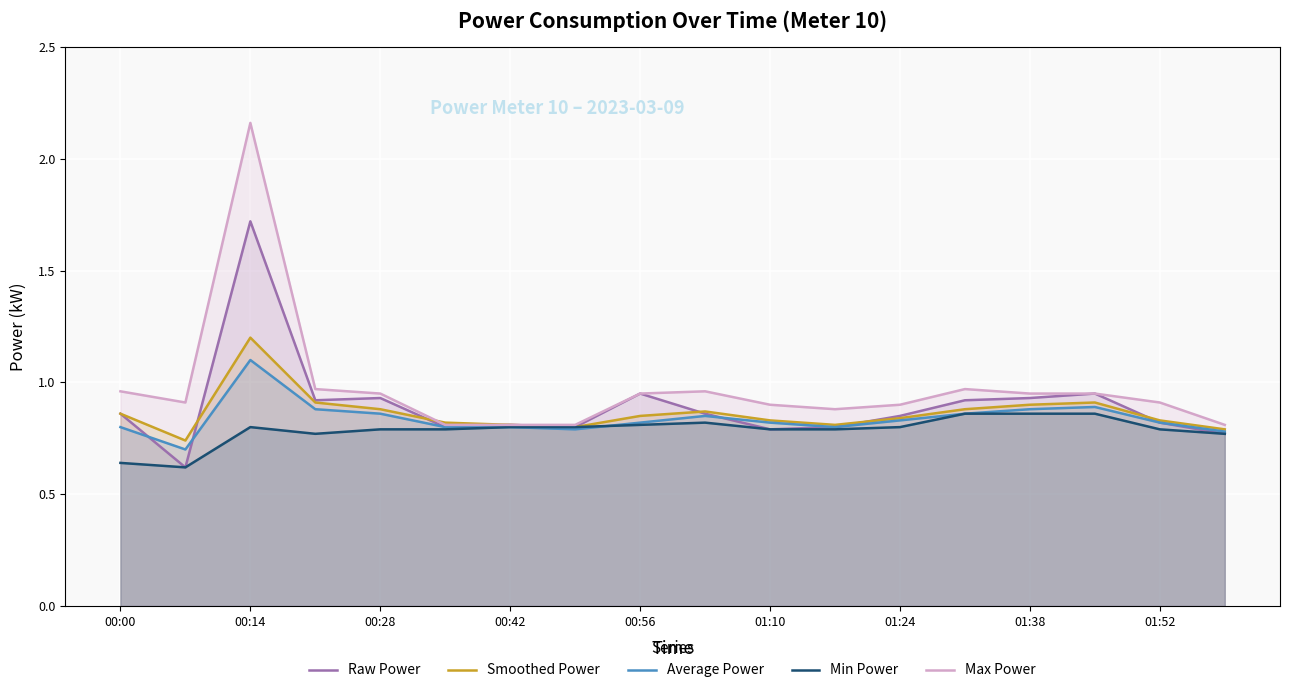

At which category is the sum across all series the highest?

00:14